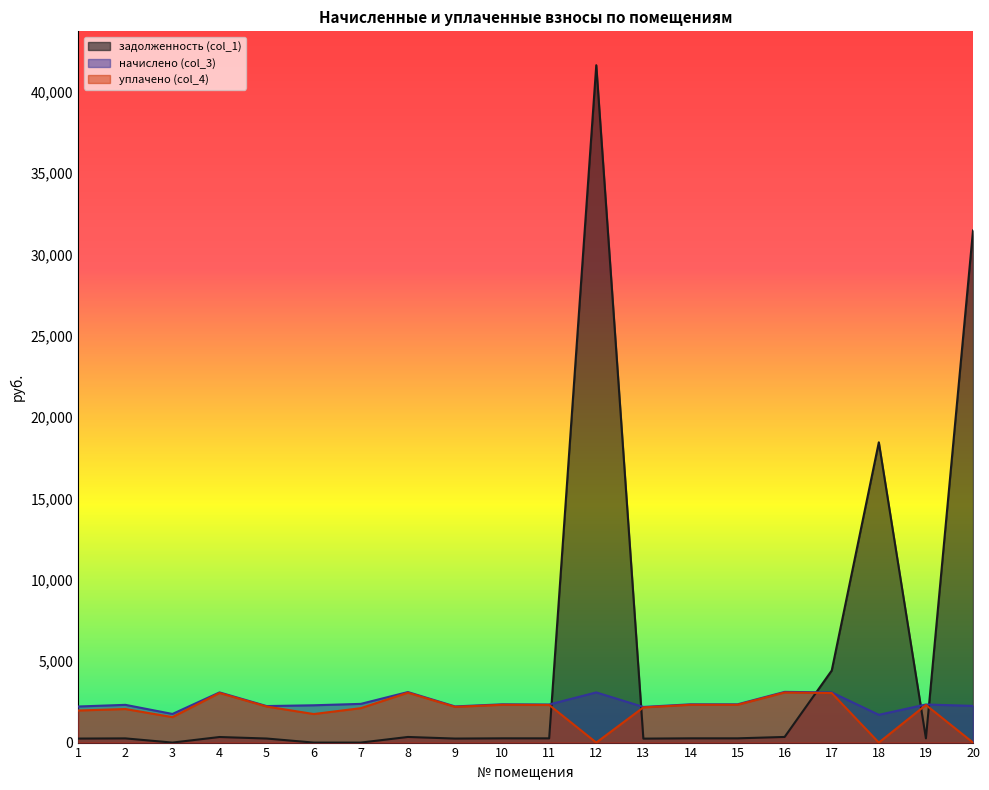

At which label does задолженность (col_1) first exceed 261?

4